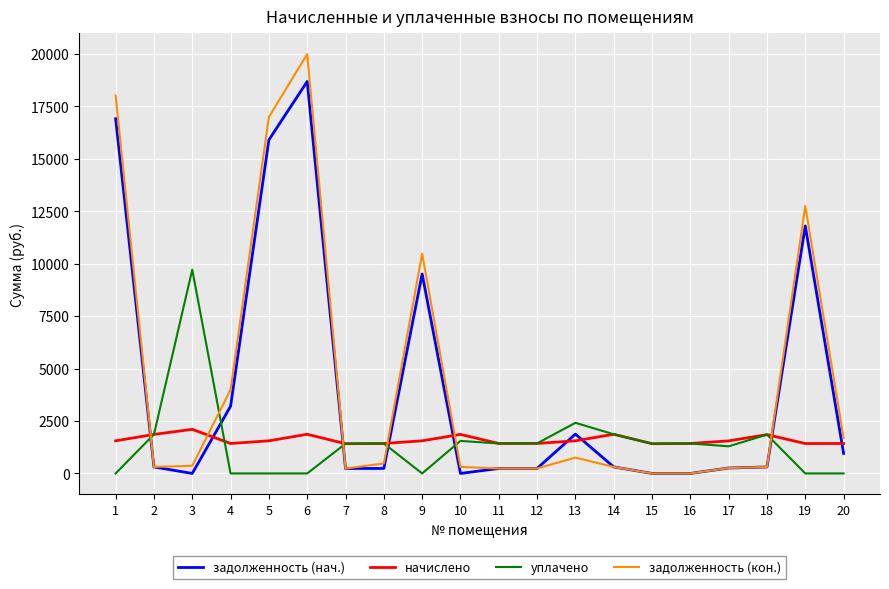

How many values in the задолженность (нач.) series are below 310?

10